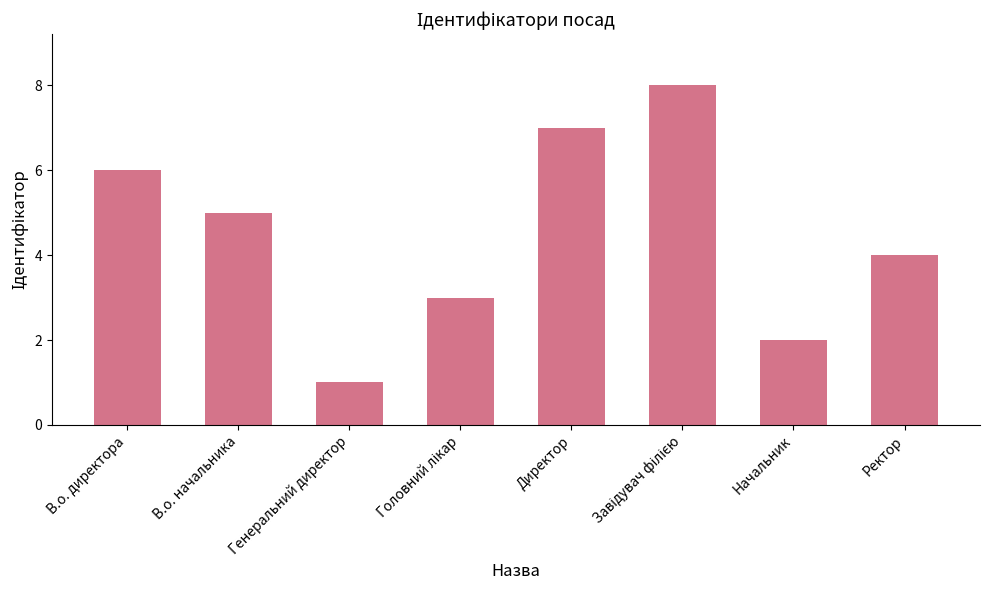

How many series are shown in this chart?

1